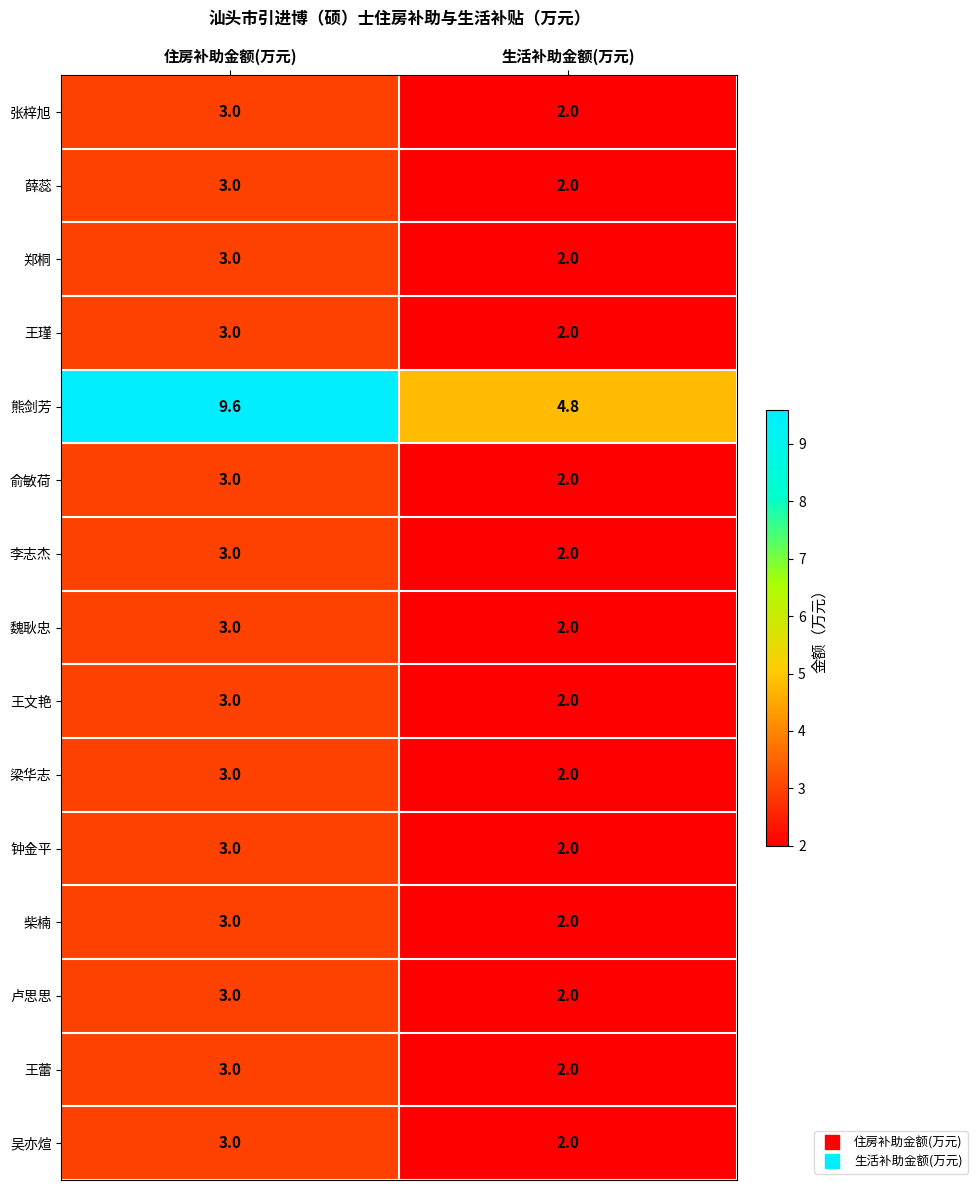

Reading right to left, extract all data points from this chart.

张梓旭: 生活补助金额(万元)=2.0	住房补助金额(万元)=3.0
薛蕊: 生活补助金额(万元)=2.0	住房补助金额(万元)=3.0
郑桐: 生活补助金额(万元)=2.0	住房补助金额(万元)=3.0
王瑾: 生活补助金额(万元)=2.0	住房补助金额(万元)=3.0
熊剑芳: 生活补助金额(万元)=4.8	住房补助金额(万元)=9.6
俞敏荷: 生活补助金额(万元)=2.0	住房补助金额(万元)=3.0
李志杰: 生活补助金额(万元)=2.0	住房补助金额(万元)=3.0
魏耿忠: 生活补助金额(万元)=2.0	住房补助金额(万元)=3.0
王文艳: 生活补助金额(万元)=2.0	住房补助金额(万元)=3.0
梁华志: 生活补助金额(万元)=2.0	住房补助金额(万元)=3.0
钟金平: 生活补助金额(万元)=2.0	住房补助金额(万元)=3.0
柴楠: 生活补助金额(万元)=2.0	住房补助金额(万元)=3.0
卢思思: 生活补助金额(万元)=2.0	住房补助金额(万元)=3.0
王蕾: 生活补助金额(万元)=2.0	住房补助金额(万元)=3.0
吴亦煊: 生活补助金额(万元)=2.0	住房补助金额(万元)=3.0